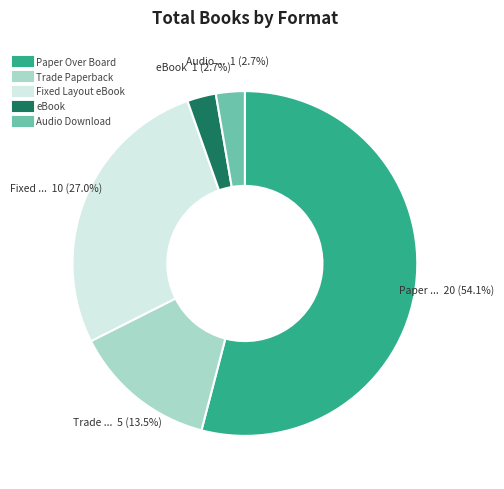

What is the ratio of the value at Paper Over Board to the value at Fixed Layout eBook?

2.0